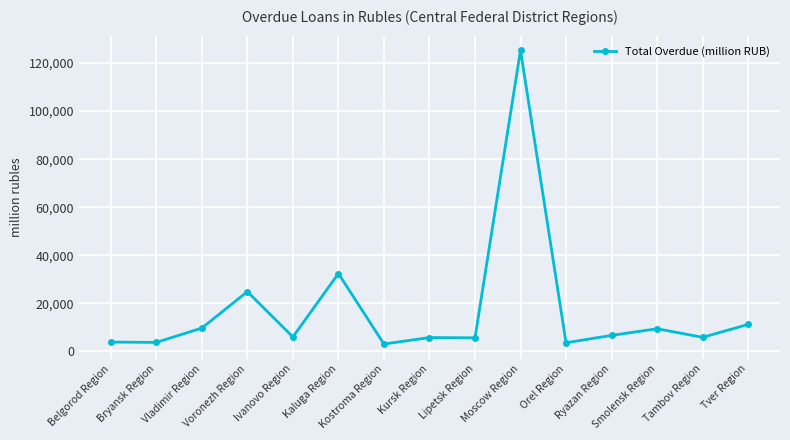

The value at Ivanovo Region is 6046. True or false?

True